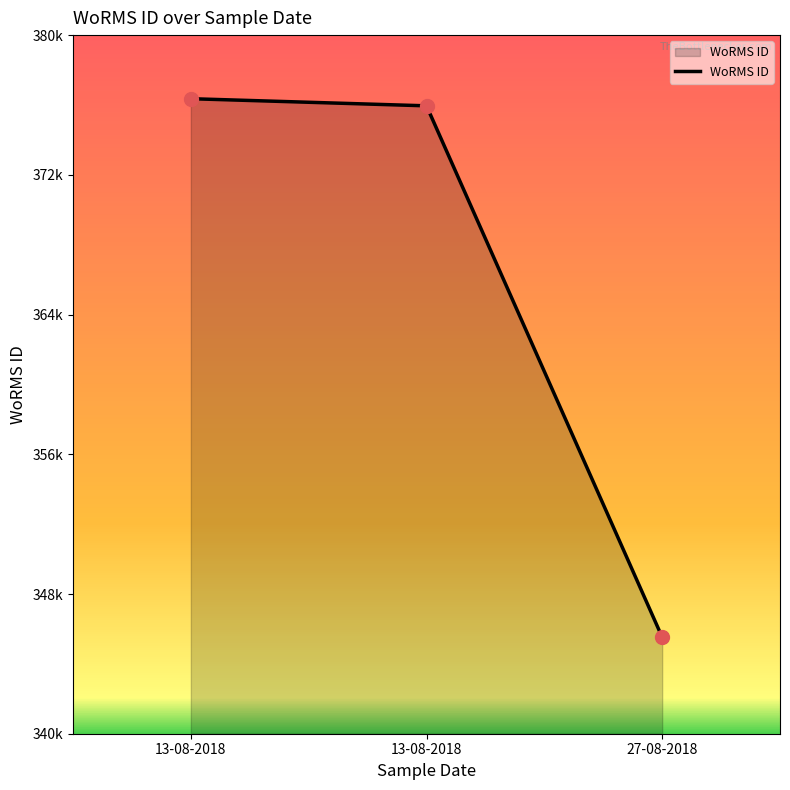

Is this an area chart (filled region under the line)?

Yes